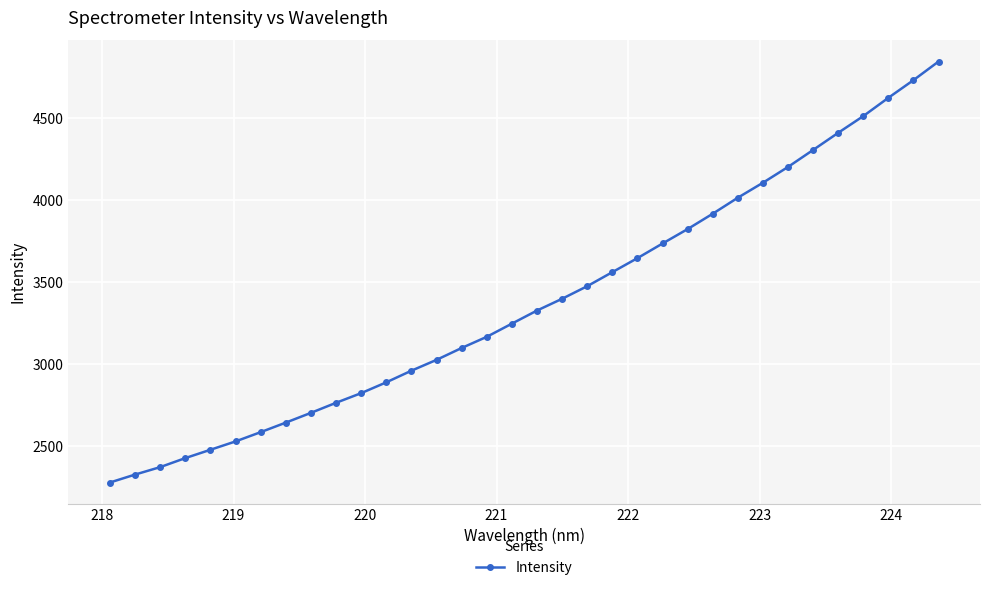

What is the difference between the second highest and second lowest values?

2404.2